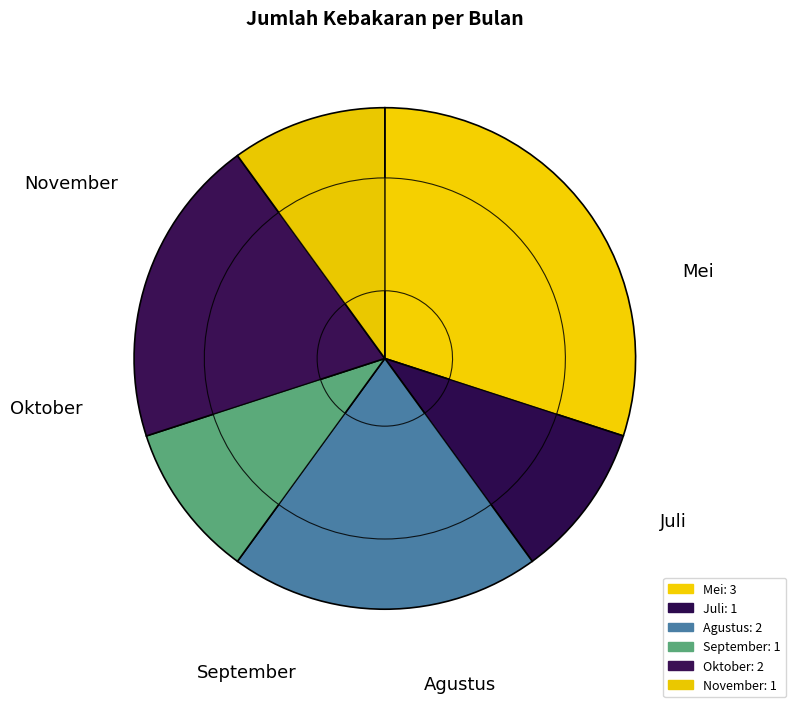

How many slices are in this pie chart?

6